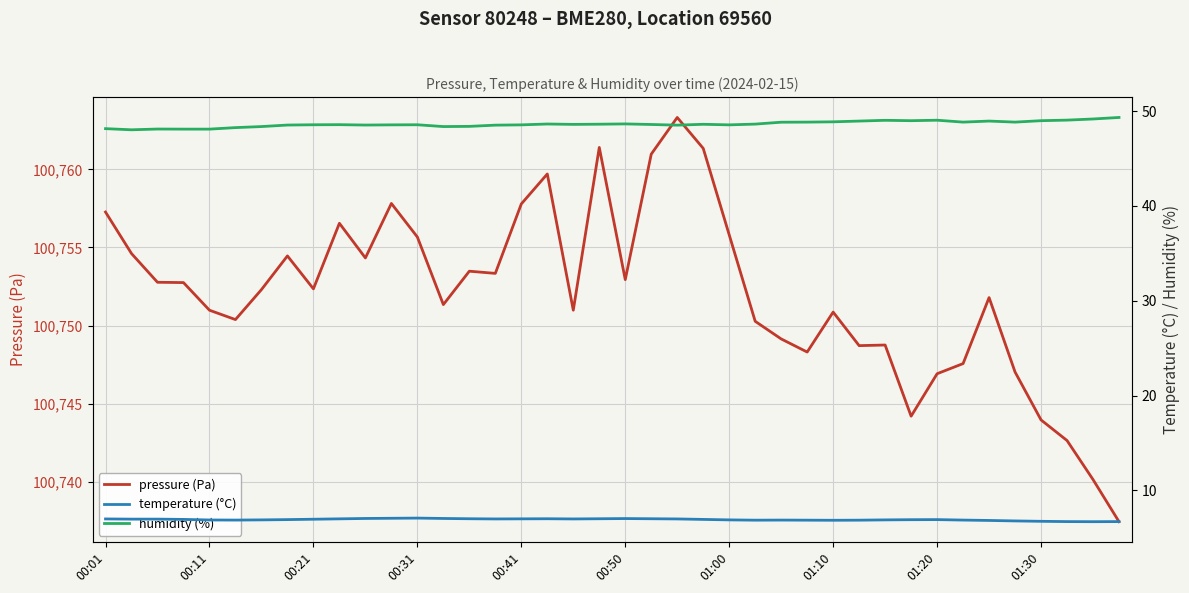

At how many categories does at least one series exceed 72611?

40